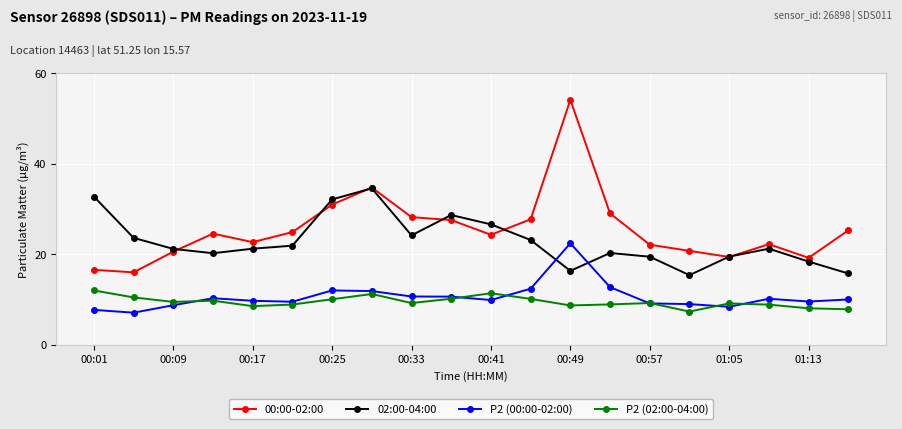

True or false: P2 (02:00-04:00) and 00:00-02:00 cross at least once.

False